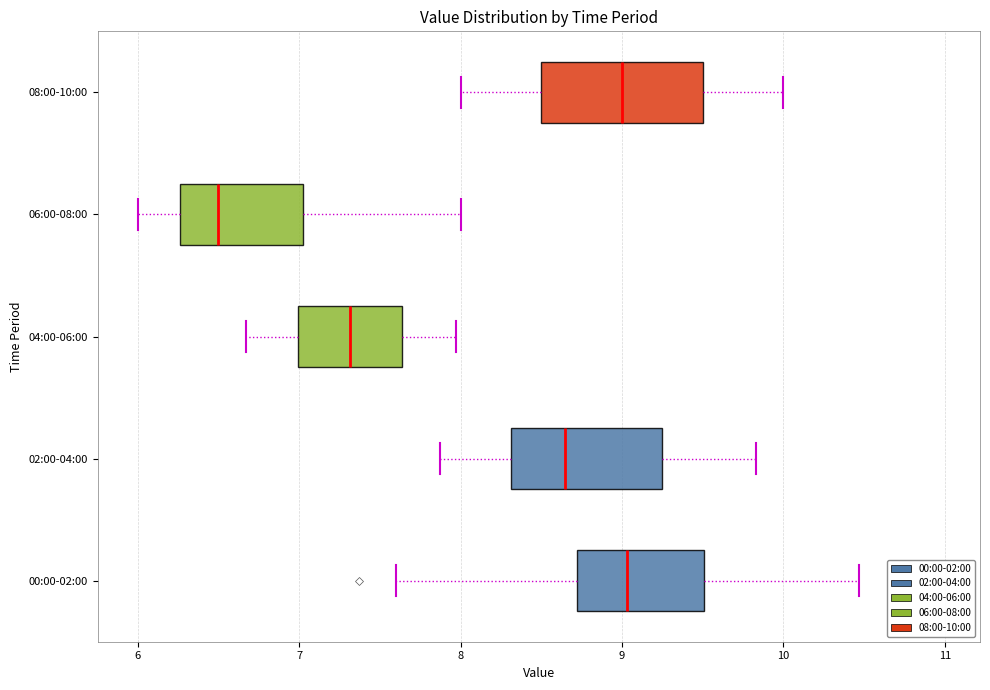

Reading bottom to top, transcribe this box plot: for each box, give where its median line is, the range the box spans, and where its two whiskers end, as read against the x-axis. The values are not printed on the chart, so give them approximately, as read against the axis.

00:00-02:00: median 9.0, box 8.7 to 9.5, whiskers 7.6 to 10.5
02:00-04:00: median 8.7, box 8.3 to 9.2, whiskers 7.9 to 9.8
04:00-06:00: median 7.3, box 7.0 to 7.6, whiskers 6.7 to 8.0
06:00-08:00: median 6.5, box 6.3 to 7.0, whiskers 6.0 to 8.0
08:00-10:00: median 9.0, box 8.5 to 9.5, whiskers 8.0 to 10.0